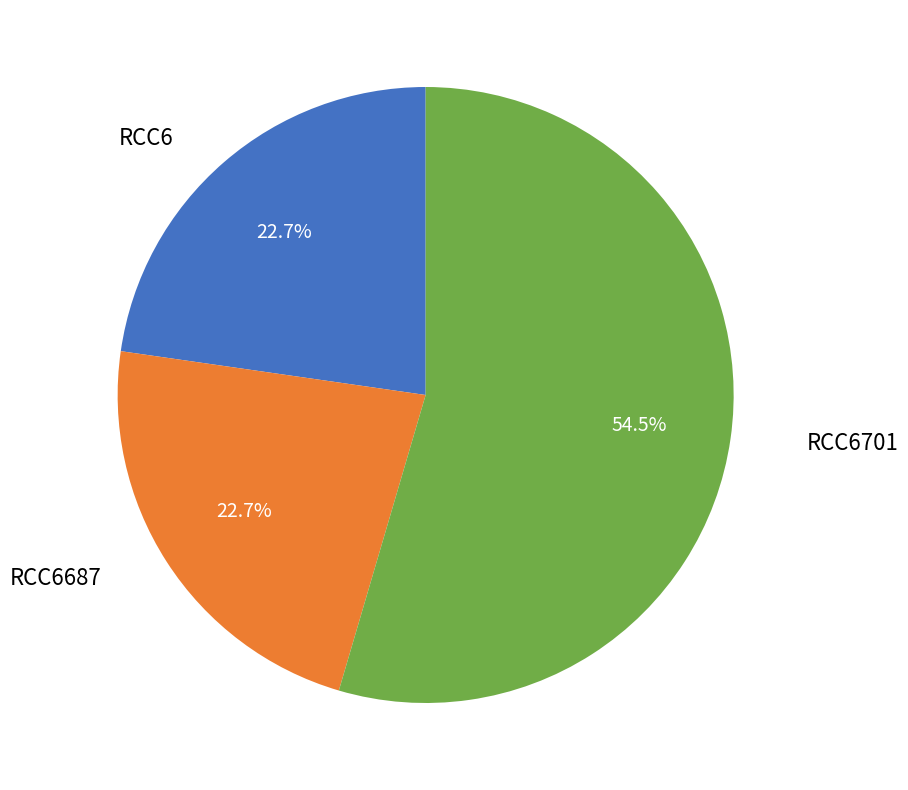

Does any single category account for the majority?

Yes